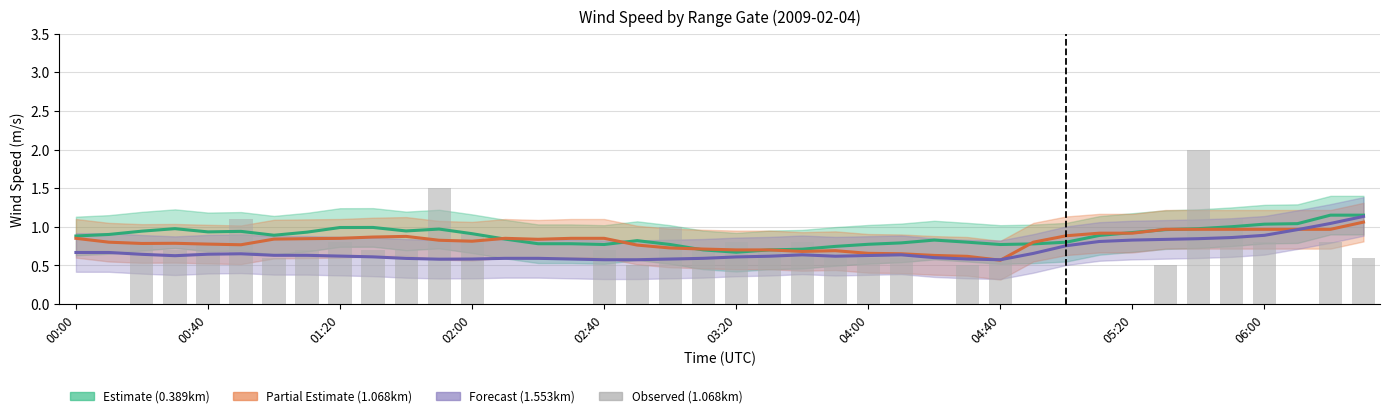

True or false: Observed (col_9) has a value of 0.8 at 35.

False